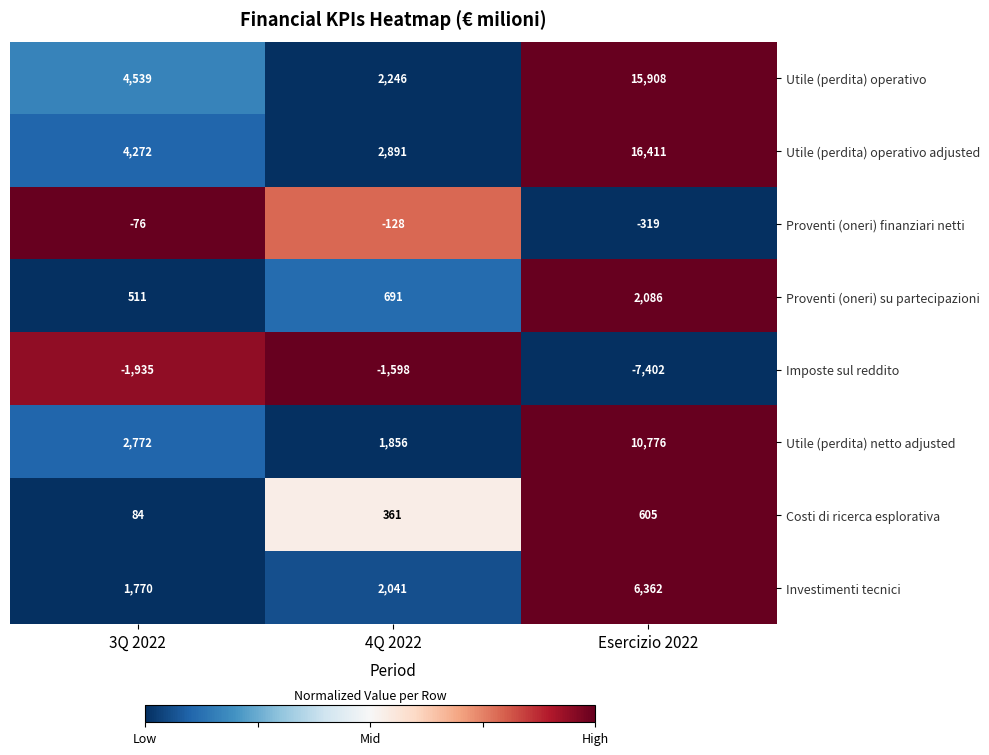

Reading left to right, extract all data points from this chart.

Utile (perdita) operativo: 4539	2246	15908
Utile (perdita) operativo adjusted: 4272	2891	16411
Proventi (oneri) finanziari netti: -76	-128	-319
Proventi (oneri) su partecipazioni: 511	691	2086
Imposte sul reddito: -1935	-1598	-7402
Utile (perdita) netto adjusted: 2772	1856	10776
Costi di ricerca esplorativa: 84	361	605
Investimenti tecnici: 1770	2041	6362